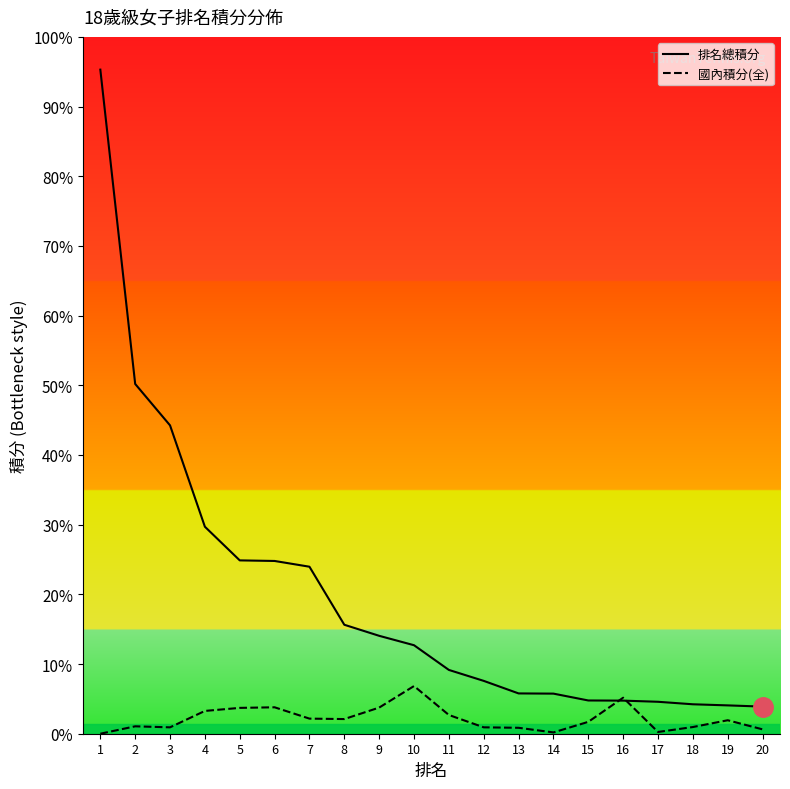

Which category has the highest value in the 國內積分(全) series?

10